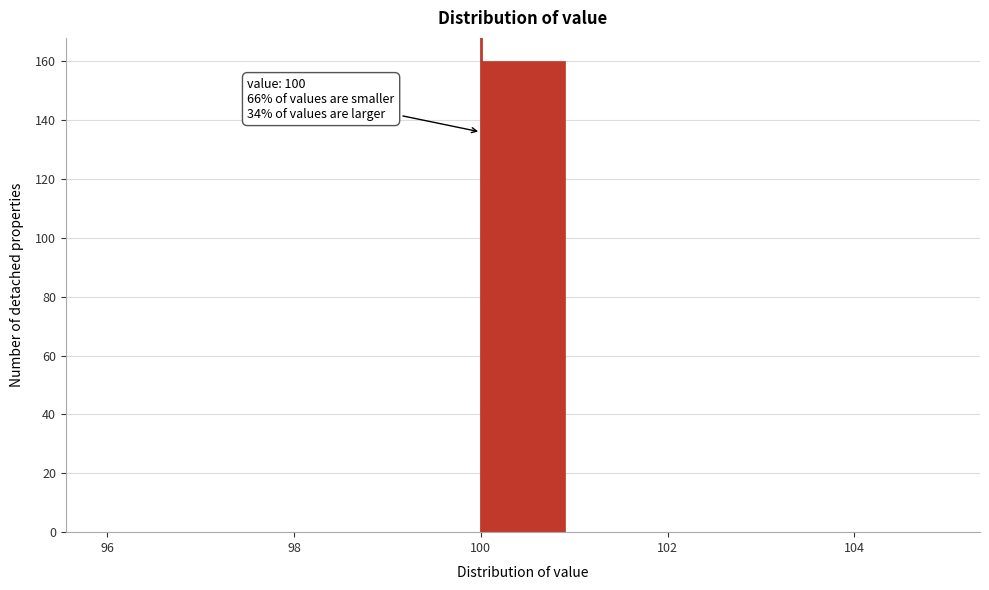

Over which range of the x-axis is the bar tallest?

100 to 101